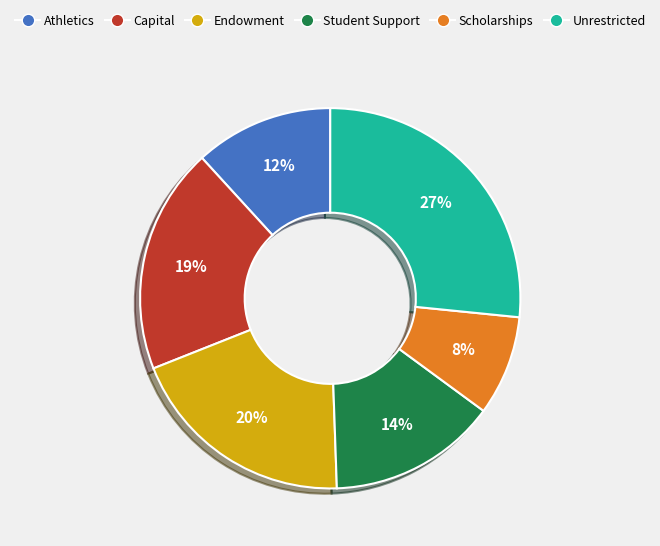

Approximately how many times larger is the value at Endowment compared to Student Support?

1.4